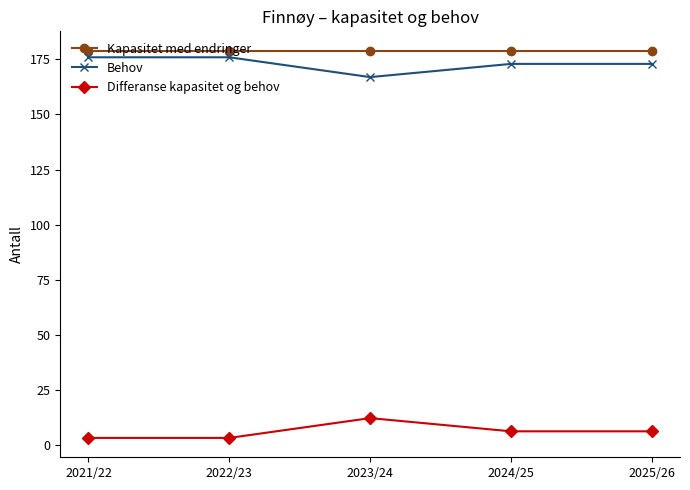

Reading left to right, transcribe all the data shown in this chart.

Kapasitet med endringer: 179	179	179	179	179
Behov: 176	176	167	173	173
Differanse kapasitet og behov: 3	3	12	6	6